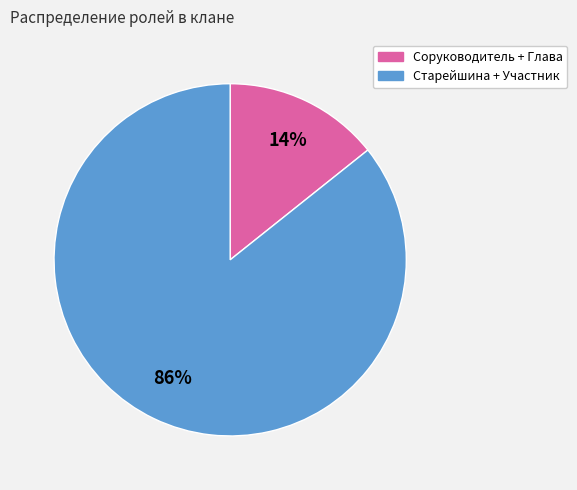

To the nearest percent, what is the average slice percentage?

50%